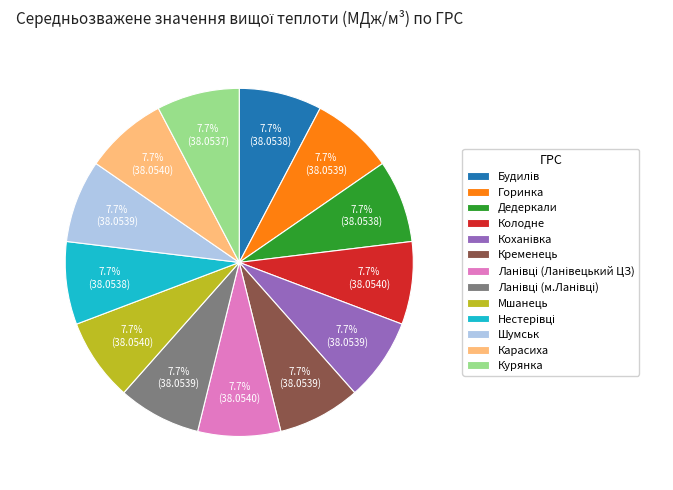

How many slices are in this pie chart?

13